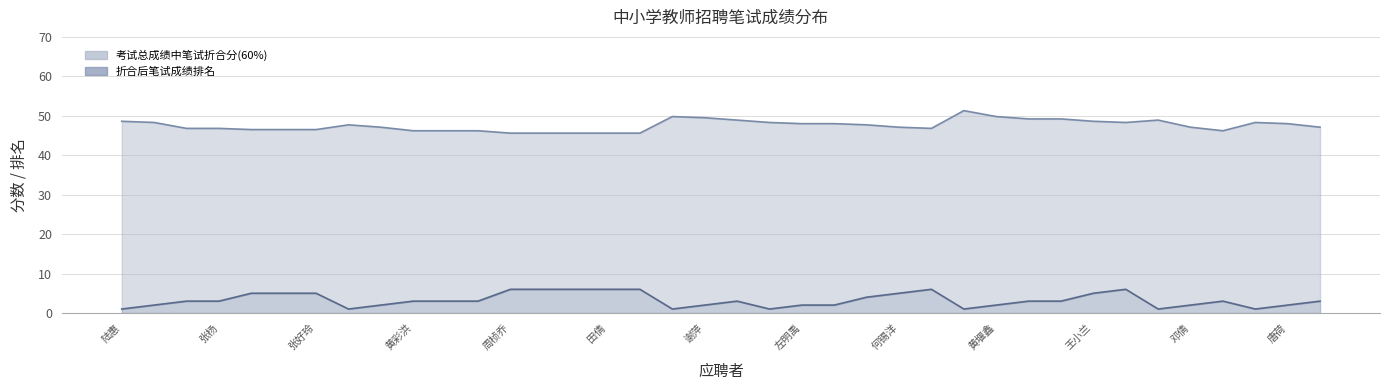

Between 邓英超 and 王小兰, which series saw the biggest shift?

折合后笔试成绩排名